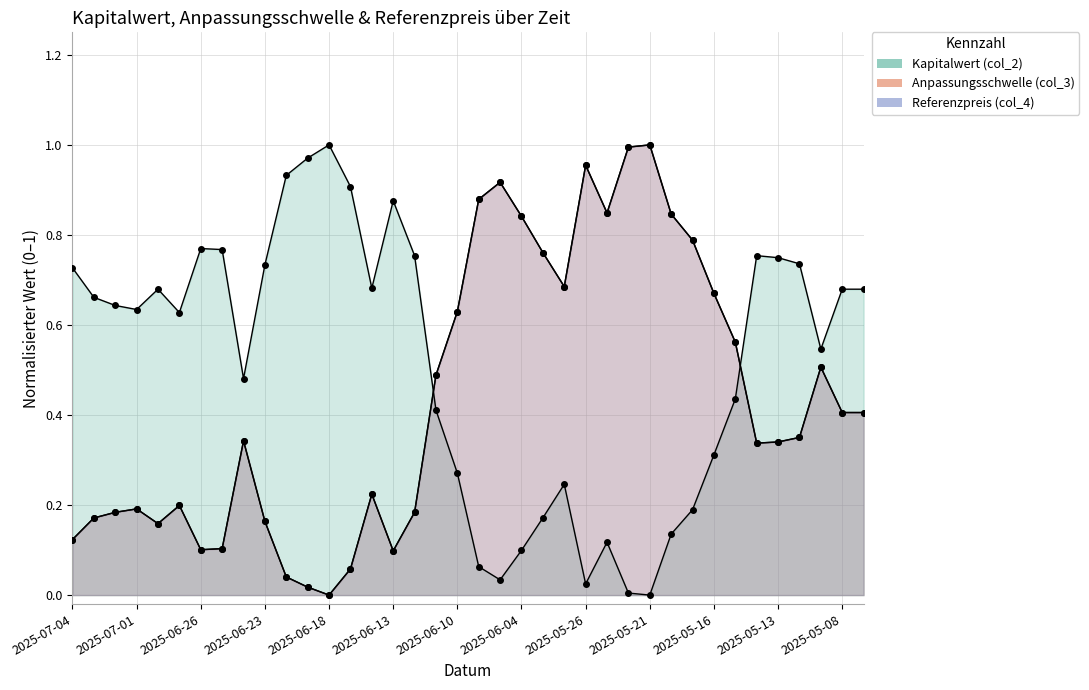

Reading left to right, list all the values displayed in this chart.

Kapitalwert (col_2): 0.7	0.7	0.6	0.6	0.7	0.6	0.8	0.8	0.5	0.7	0.9	1.0	1.0	0.9	0.7	0.9	0.8	0.4	0.3	0.1	0.0	0.1	0.2	0.2	0.0	0.1	0.0	0.0	0.1	0.2	0.3	0.4	0.8	0.7	0.7	0.5	0.7	0.7
Anpassungsschwelle (col_3): 0.1	0.2	0.2	0.2	0.2	0.2	0.1	0.1	0.3	0.2	0.0	0.0	0.0	0.1	0.2	0.1	0.2	0.5	0.6	0.9	0.9	0.8	0.8	0.7	1.0	0.8	1.0	1.0	0.8	0.8	0.7	0.6	0.3	0.3	0.4	0.5	0.4	0.4
Referenzpreis (col_4): 0.1	0.2	0.2	0.2	0.2	0.2	0.1	0.1	0.3	0.2	0.0	0.0	0.0	0.1	0.2	0.1	0.2	0.5	0.6	0.9	0.9	0.8	0.8	0.7	1.0	0.8	1.0	1.0	0.8	0.8	0.7	0.6	0.3	0.3	0.4	0.5	0.4	0.4